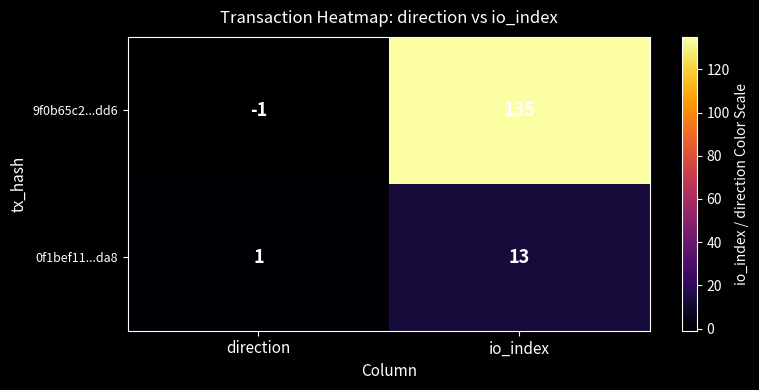

What is the approximate value of 9f0b65c2...dd6 at io_index?

135